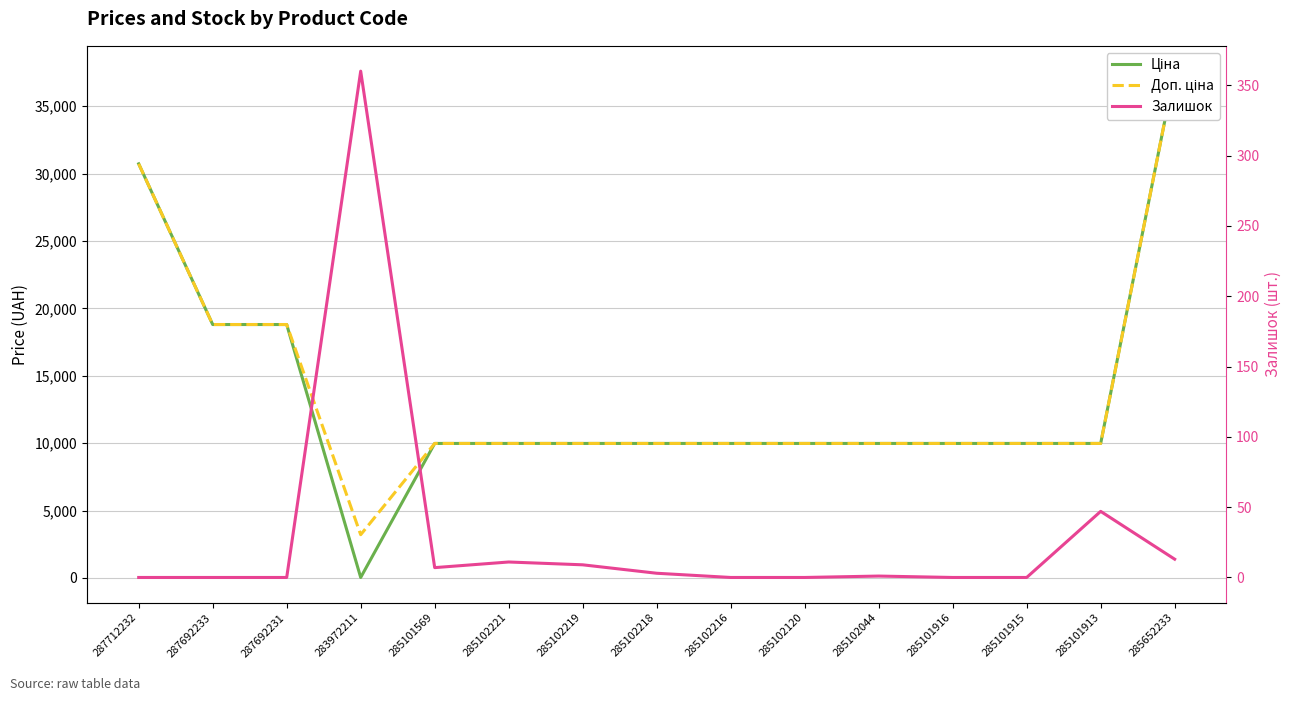

Reading left to right, extract all data points from this chart.

Ціна: 287712232=30717.1	287692233=18796.8	287692231=18796.8	283972211=32.0	285101569=9975.0	285102221=9975.0	285102219=9975.0	285102218=9975.0	285102216=9975.0	285102120=9975.0	285102044=9975.0	285101916=9975.0	285101915=9975.0	285101913=9975.0	285652233=37593.6
Доп. ціна: 287712232=30717.1	287692233=18796.8	287692231=18796.8	283972211=3205.0	285101569=9975.0	285102221=9975.0	285102219=9975.0	285102218=9975.0	285102216=9975.0	285102120=9975.0	285102044=9975.0	285101916=9975.0	285101915=9975.0	285101913=9975.0	285652233=37593.6
Залишок: 287712232=0.0	287692233=0.0	287692231=0.0	283972211=360.0	285101569=7.0	285102221=11.0	285102219=9.0	285102218=3.0	285102216=0.0	285102120=0.0	285102044=1.0	285101916=0.0	285101915=0.0	285101913=47.0	285652233=13.0